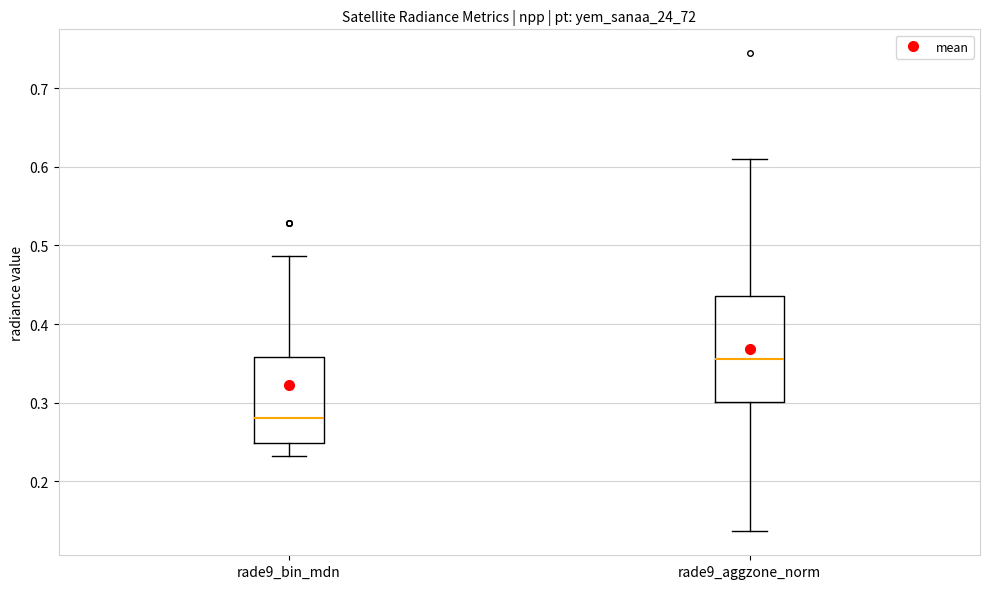

Which box's median line is the highest?

rade9_aggzone_norm